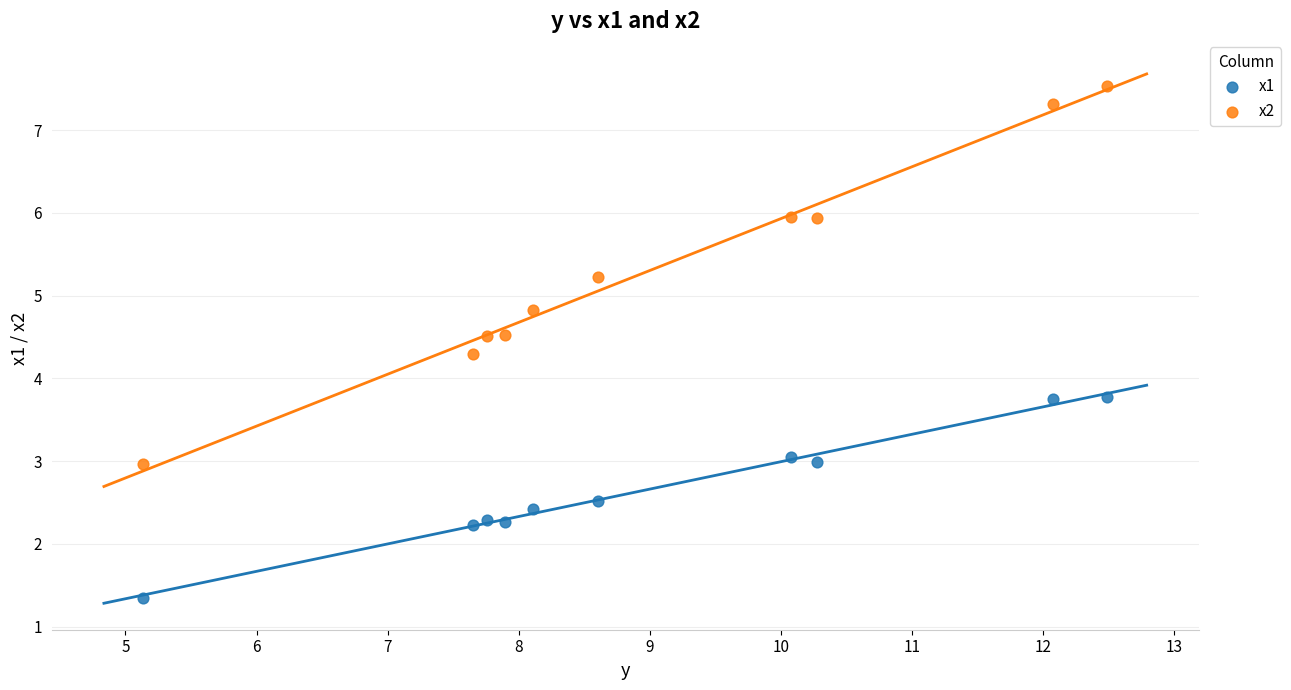

Across all data points, what is the range of Y values (max minus min)?

6.2